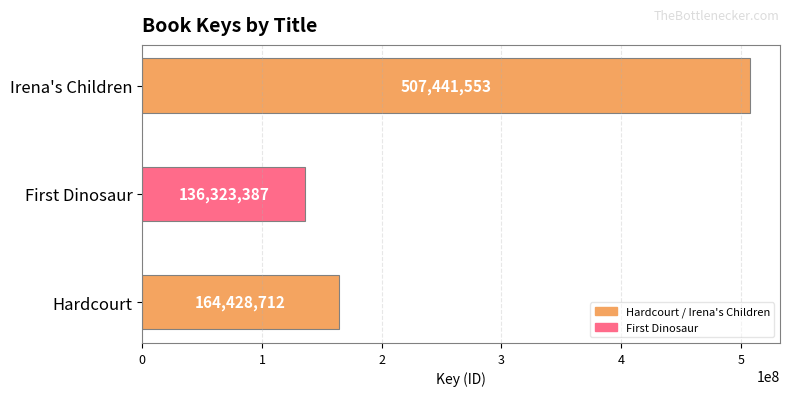

Reading bottom to top, list all the values displayed in this chart.

Hardcourt=164428712	First Dinosaur=136323387	Irena's Children=507441553